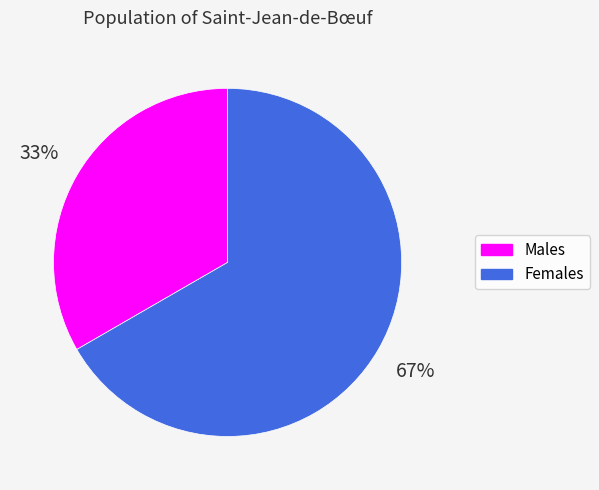

Combined, do Females and Males account for over 50%?

Yes